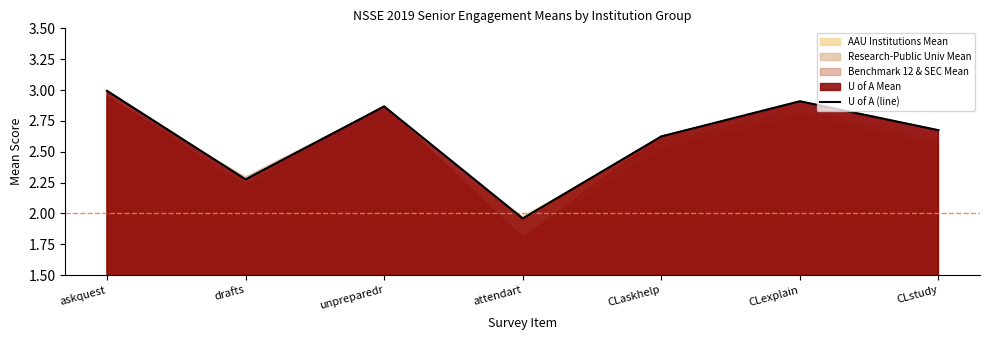

What position from the right is askquest?

7